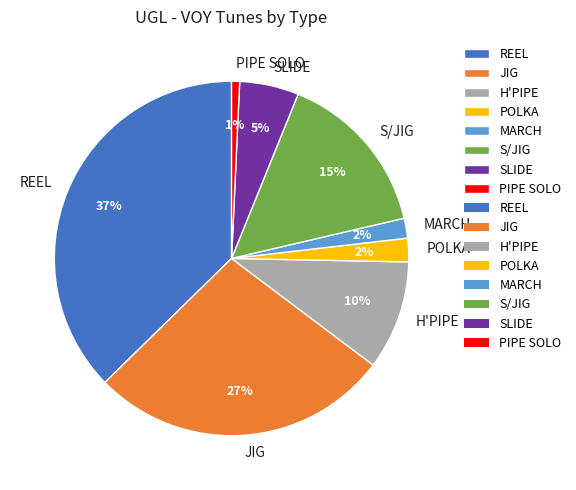

Which has a higher value, PIPE SOLO or JIG?

JIG